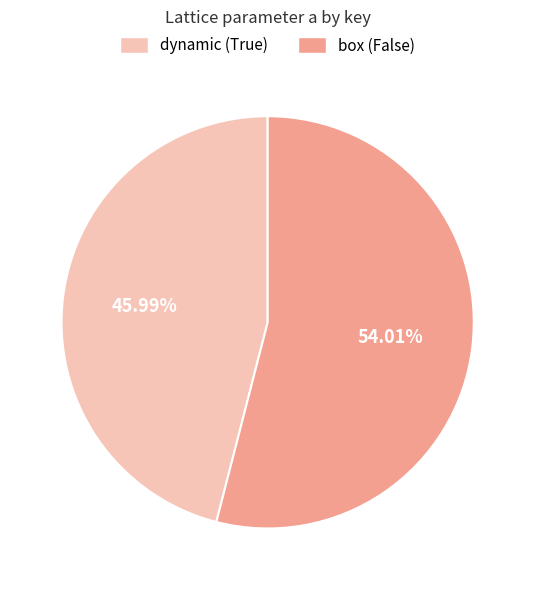

Do box (False) and dynamic (True) together represent more than half of the pie?

Yes